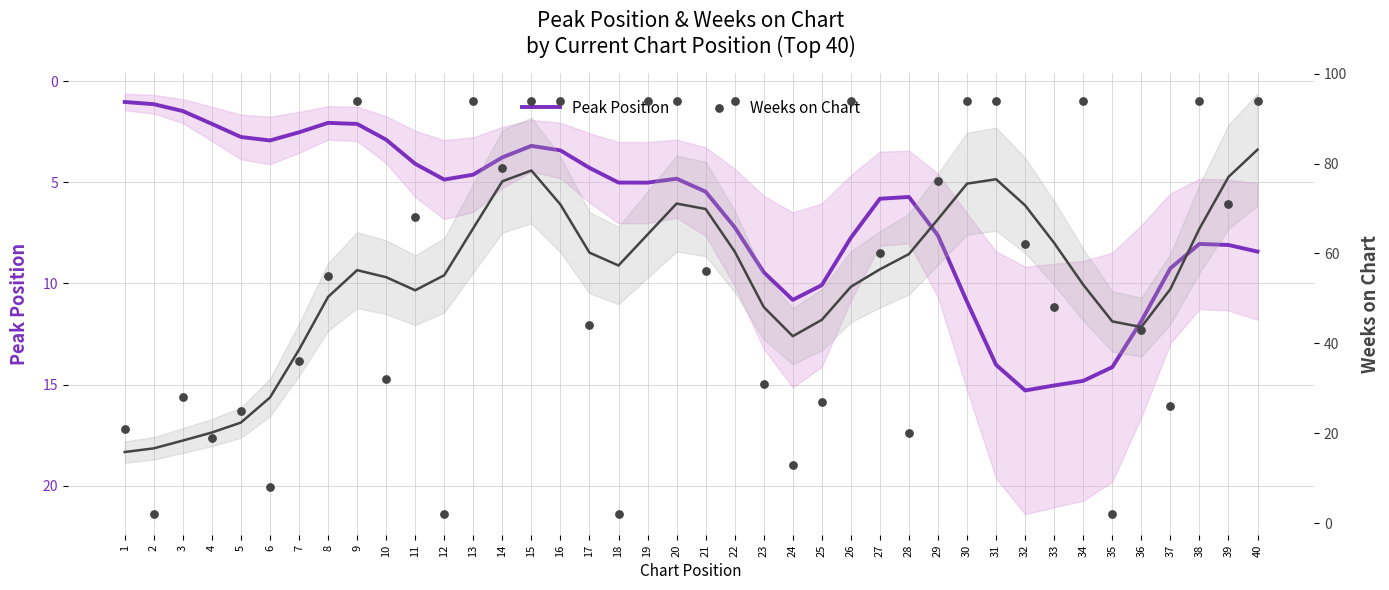

Which series has the largest total across all categories?

Weeks on Chart